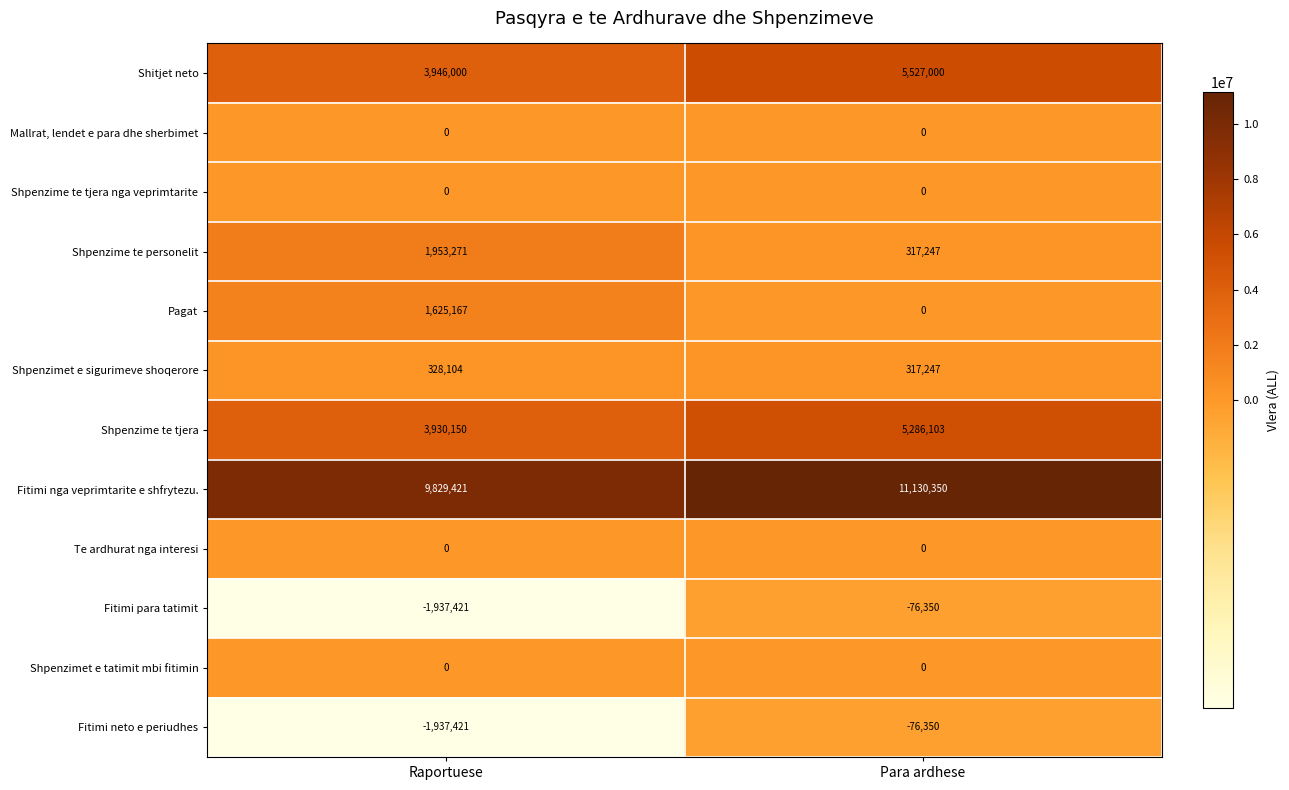

At which category does the chart reach its minimum across all series?

Raportuese